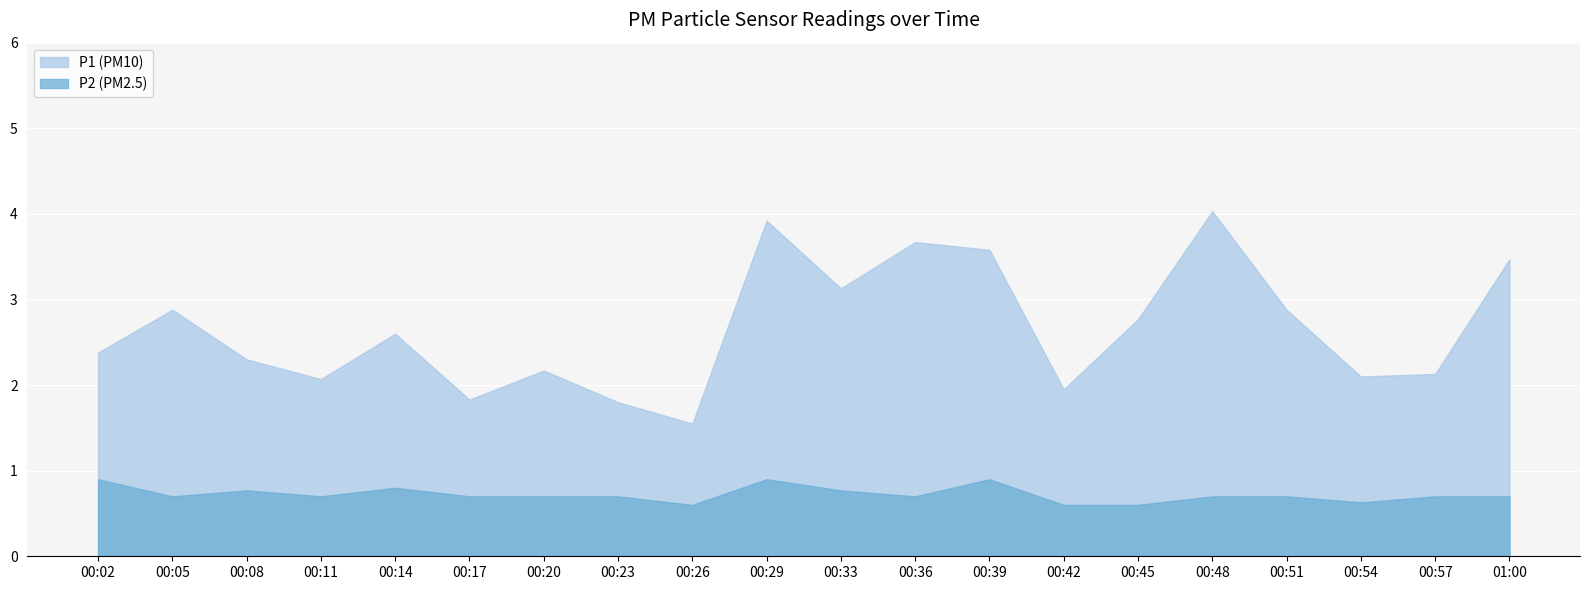

What position from the right is 00:14?

16